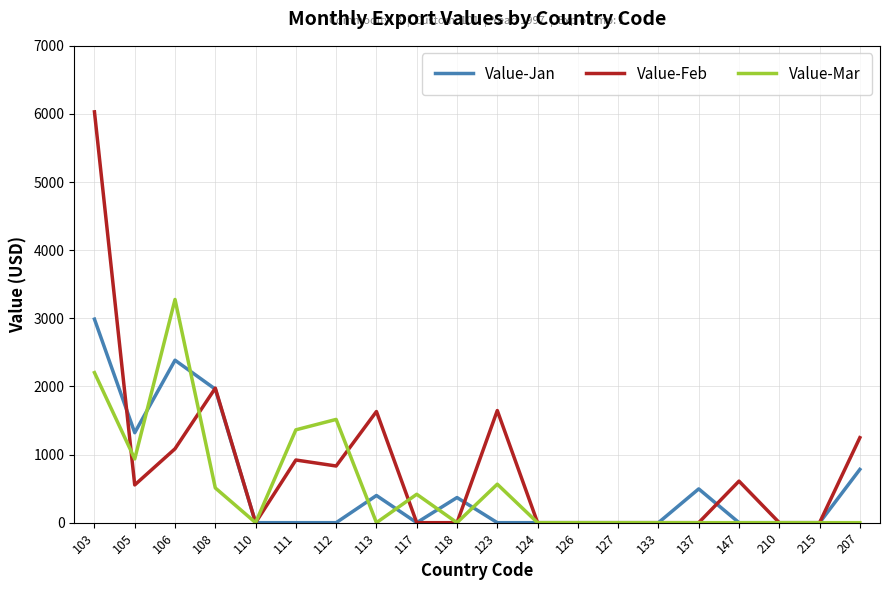

What are all the series names shown in the legend?

Value-Jan, Value-Feb, Value-Mar